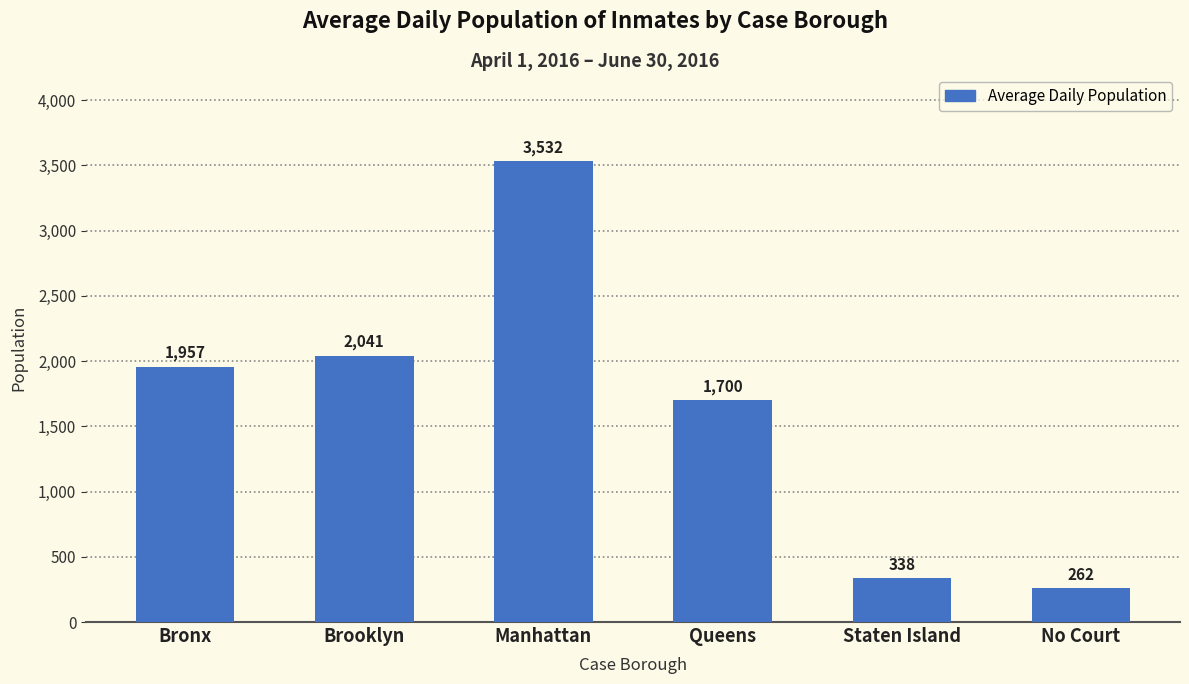

What is the label of the 6th bar from the right?

Bronx